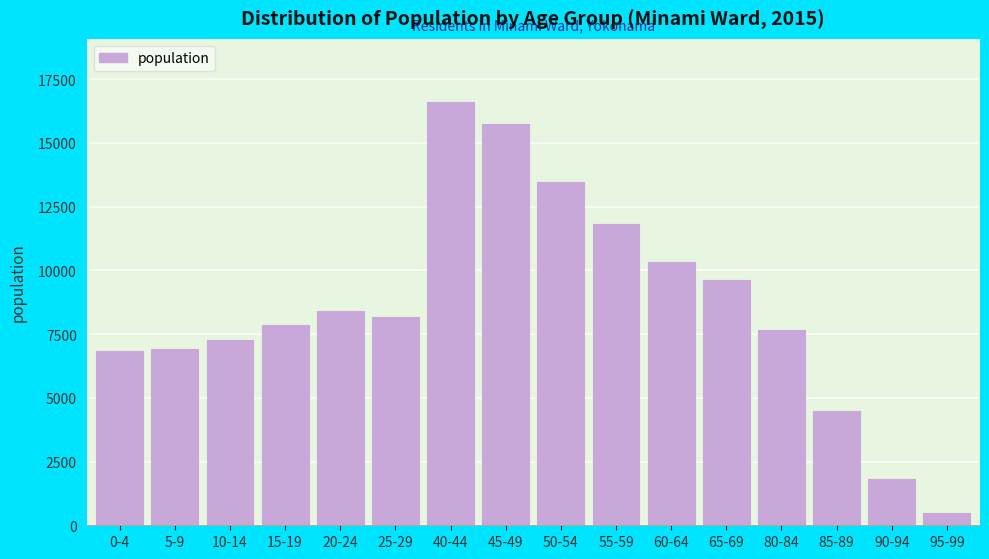

What is the approximate value at 45-49, to the nearest 10?

15740